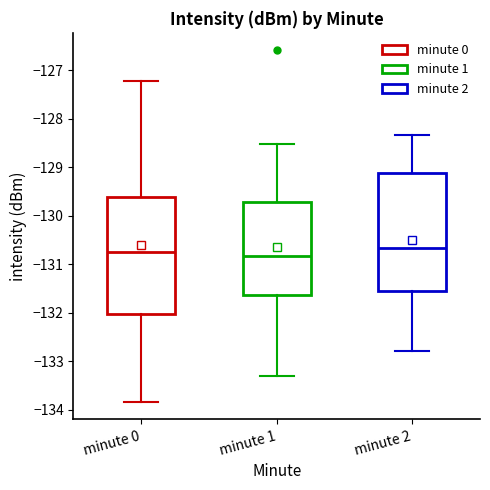

Reading left to right, transcribe this box plot: for each box, give where its median line is, the range the box spans, and where its two whiskers end, as read against the y-axis. The values are not printed on the chart, so give them approximately, as read against the axis.

minute 0: median -130.7, box -132.0 to -129.6, whiskers -133.8 to -127.2
minute 1: median -130.8, box -131.6 to -129.7, whiskers -133.3 to -128.5
minute 2: median -130.7, box -131.6 to -129.1, whiskers -132.8 to -128.3